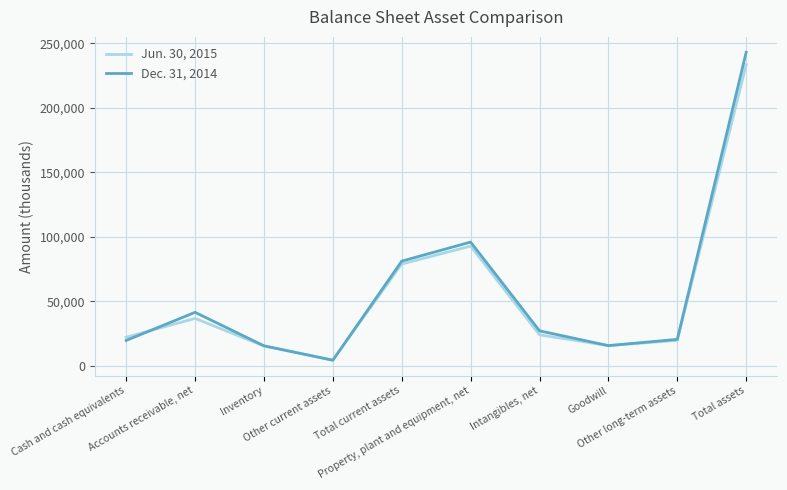

What is the sum of all Dec. 31, 2014 values?

565120